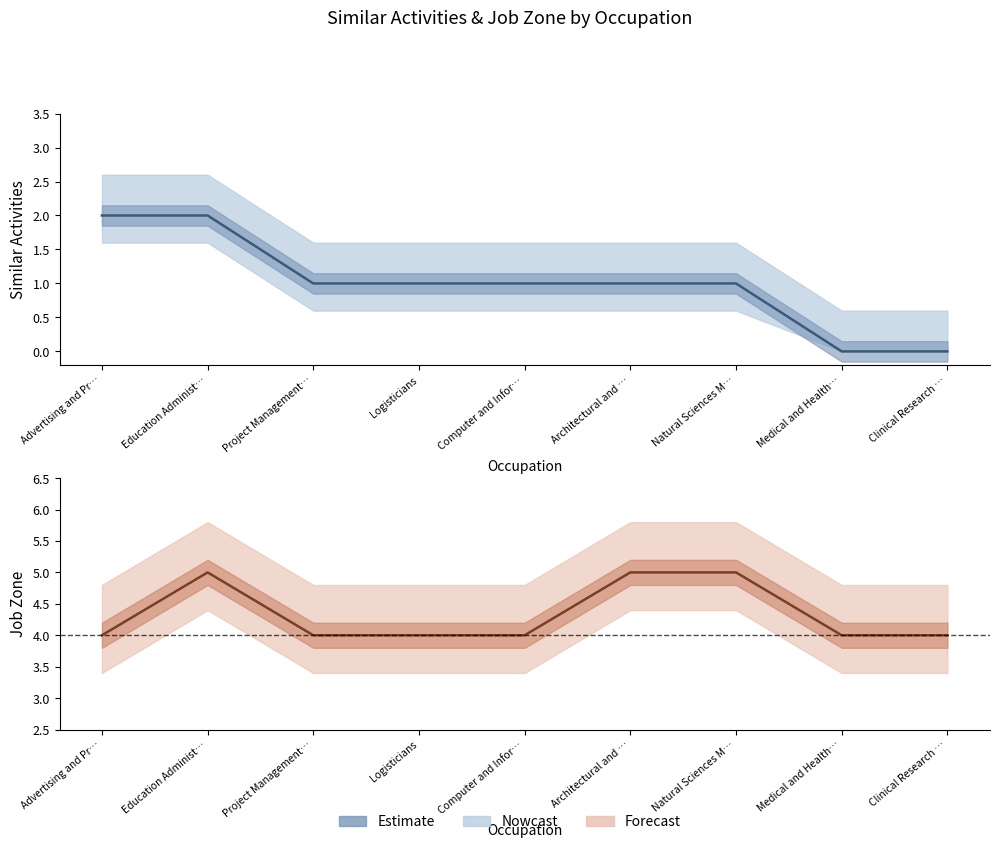

What is the label of the 7th point from the left?

Natural Sciences M…